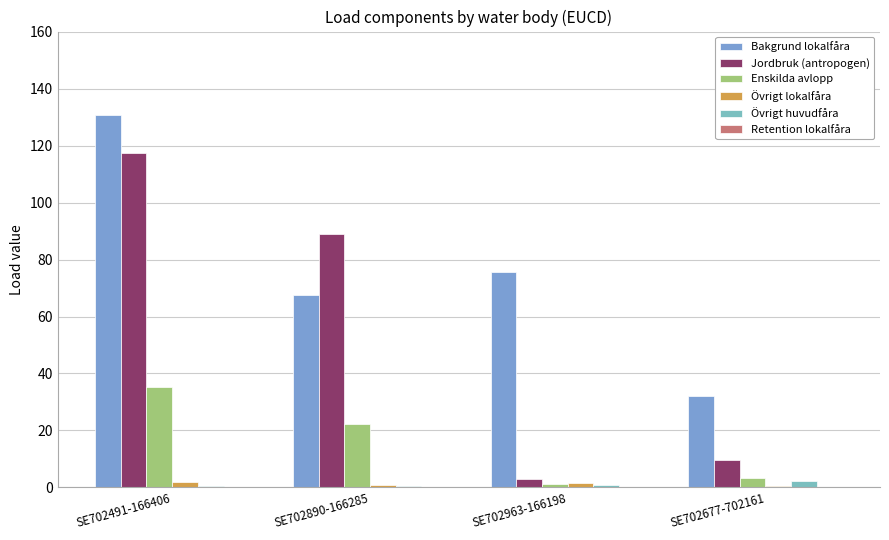

Reading left to right, what are all the values shown in this chart?

Bakgrund lokalfåra: 130.7	67.7	75.6	32.0
Jordbruk (antropogen): 117.5	89.0	3.1	9.6
Enskilda avlopp: 35.3	22.1	1.4	3.3
Övrigt lokalfåra: 1.8	0.7	1.6	0.5
Övrigt huvudfåra: 0.6	0.6	0.8	2.4
Retention lokalfåra: 0.0	0.1	0.0	0.1